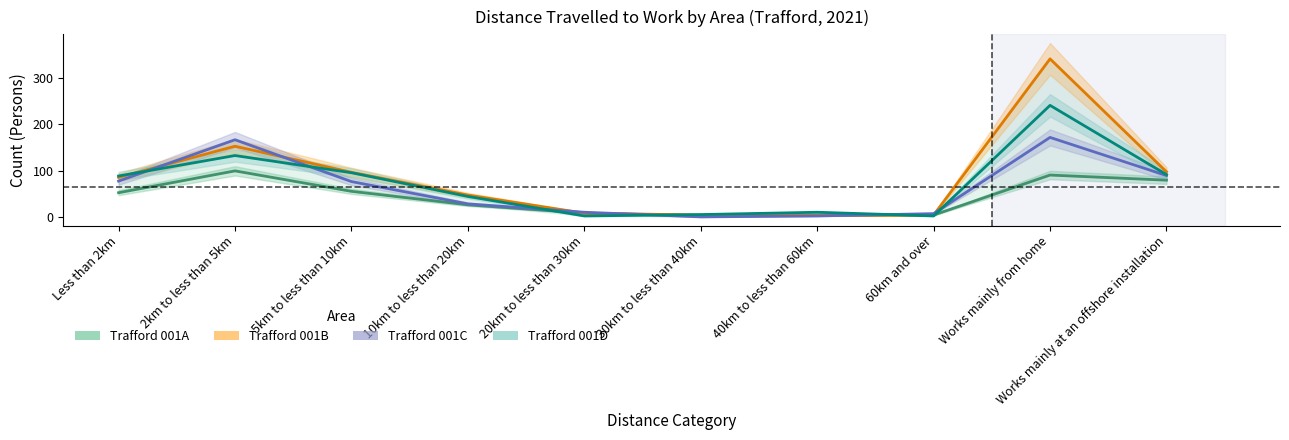

Reading right to left, extract all data points from this chart.

Trafford 001A: 80	91	5	5	4	9	27	56	100	53
Trafford 001B: 98	341	5	4	5	9	48	97	153	86
Trafford 001C: 90	172	8	3	1	11	29	77	167	78
Trafford 001D: 92	241	3	11	6	3	45	96	133	89